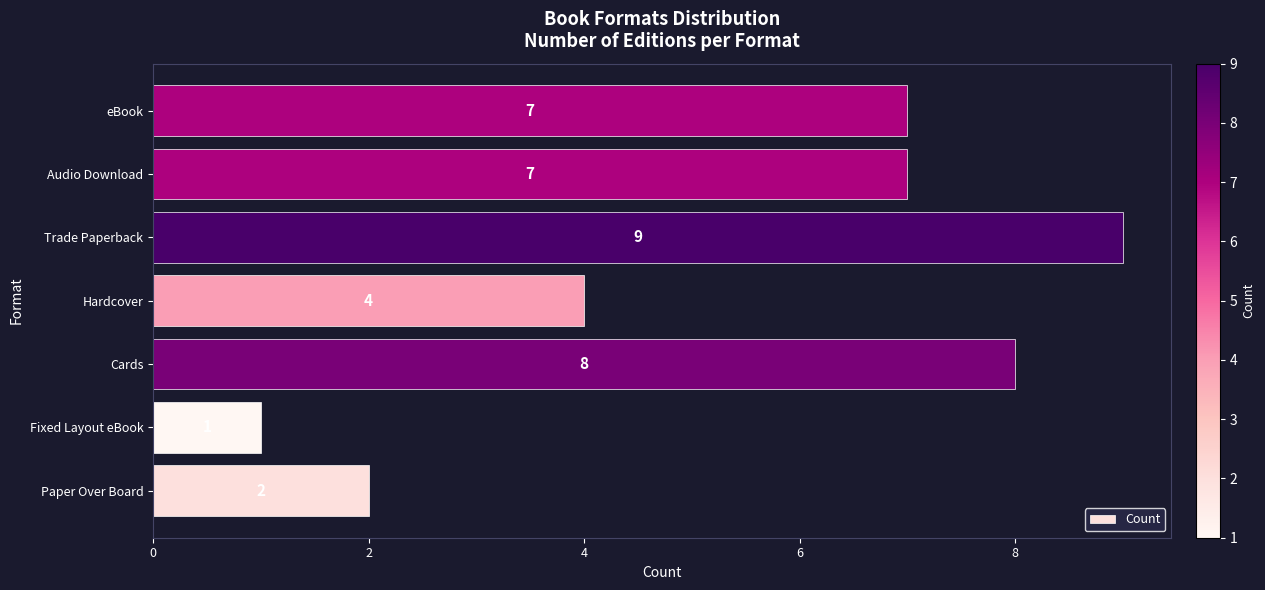

How many bars are there in total?

7